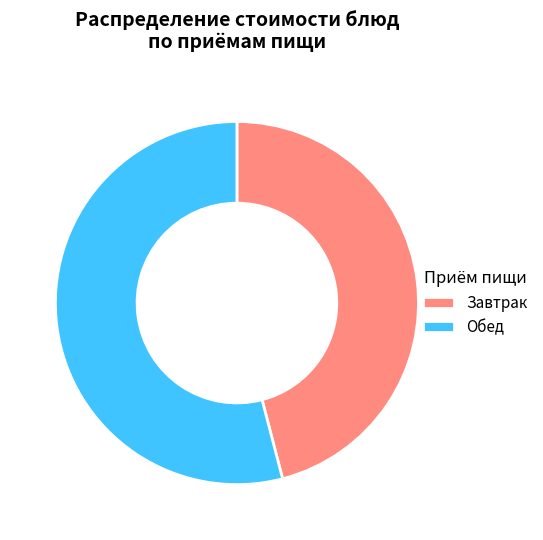

Approximately how many times larger is the value at Обед compared to Завтрак?

1.2